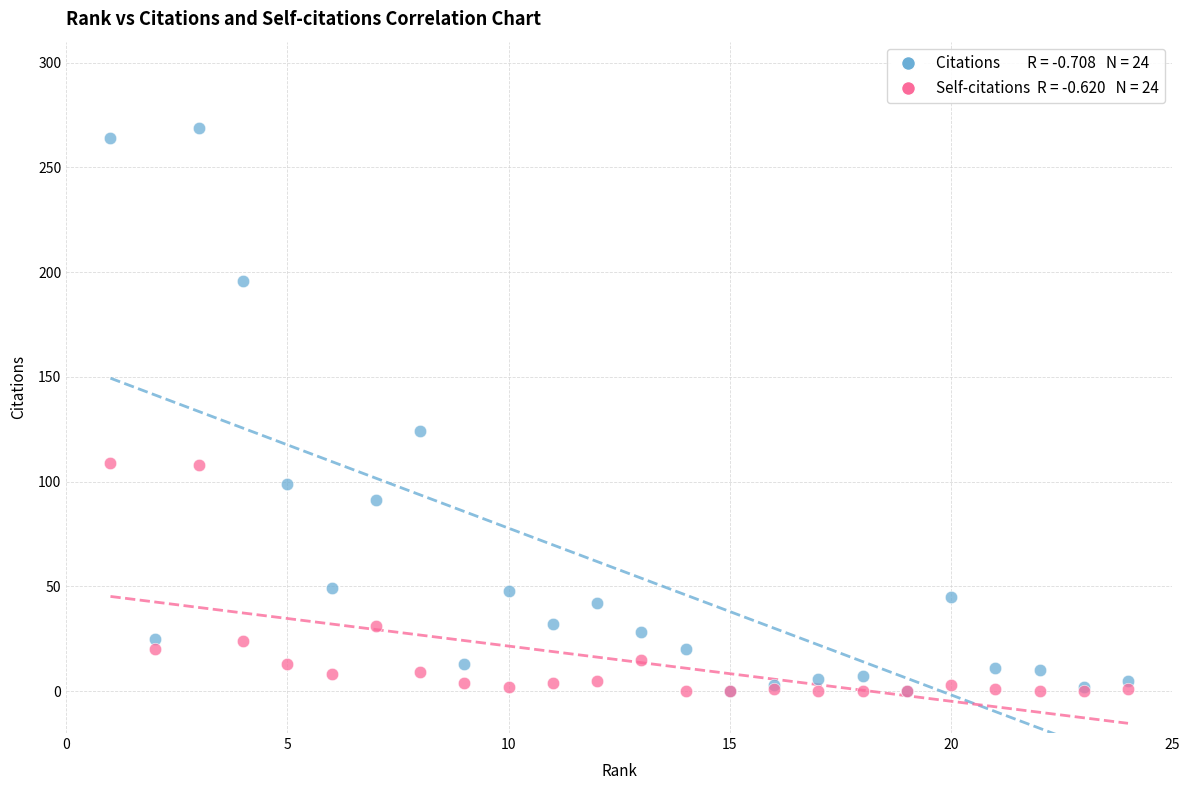

Across all series, what Y value is closest to 134?

124